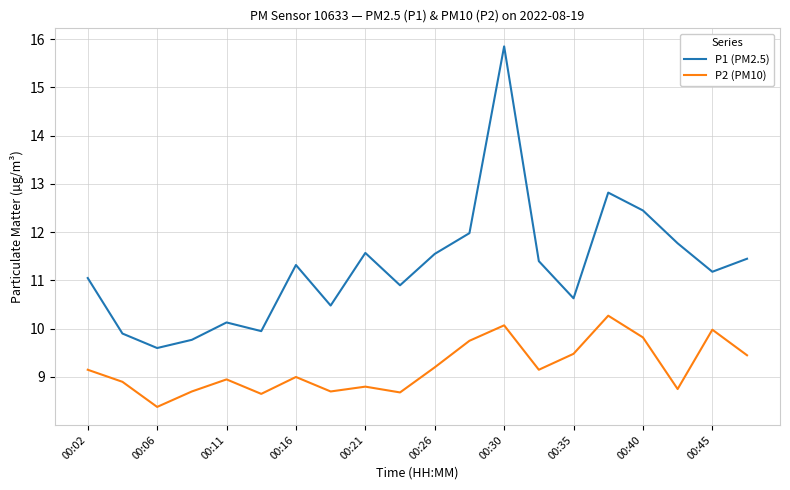

Which series has the largest range (max minus min)?

P1 (PM2.5)